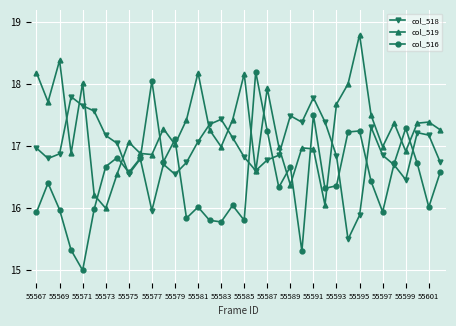

After their last crossing, which series has the higher values: col_516 or col_519?

col_519